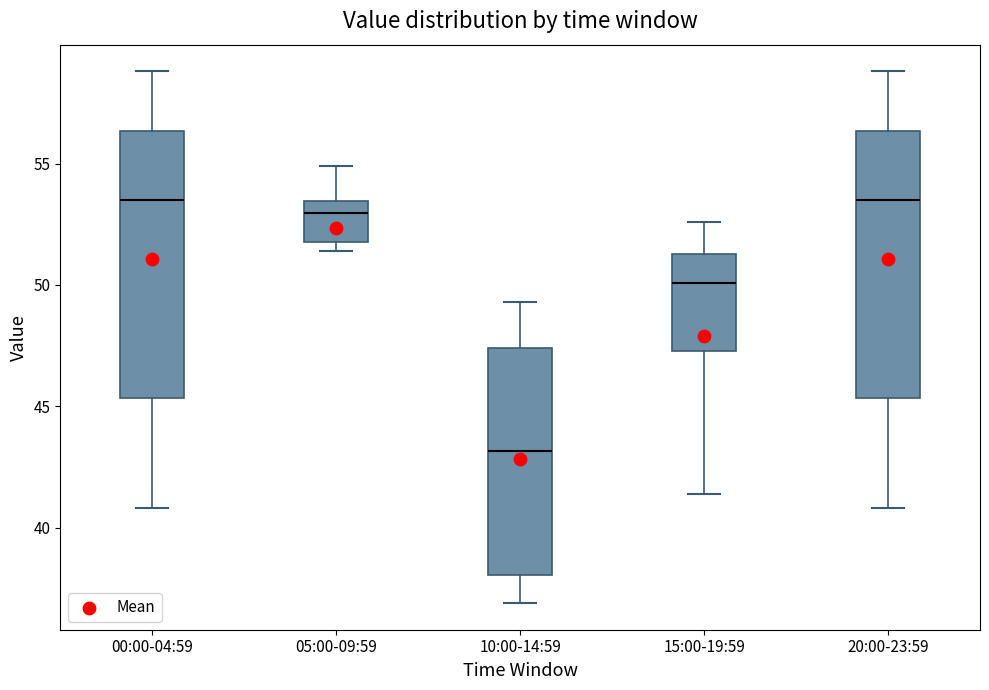

Reading left to right, transcribe this box plot: for each box, give where its median line is, the range the box spans, and where its two whiskers end, as read against the y-axis. The values are not printed on the chart, so give them approximately, as read against the axis.

00:00-04:59: median 53.5, box 45.5 to 56.5, whiskers 41.0 to 59.0
05:00-09:59: median 53.0, box 52.0 to 53.5, whiskers 51.5 to 55.0
10:00-14:59: median 43.0, box 38.0 to 47.5, whiskers 37.0 to 49.5
15:00-19:59: median 50.0, box 47.5 to 51.5, whiskers 41.5 to 52.5
20:00-23:59: median 53.5, box 45.5 to 56.5, whiskers 41.0 to 59.0